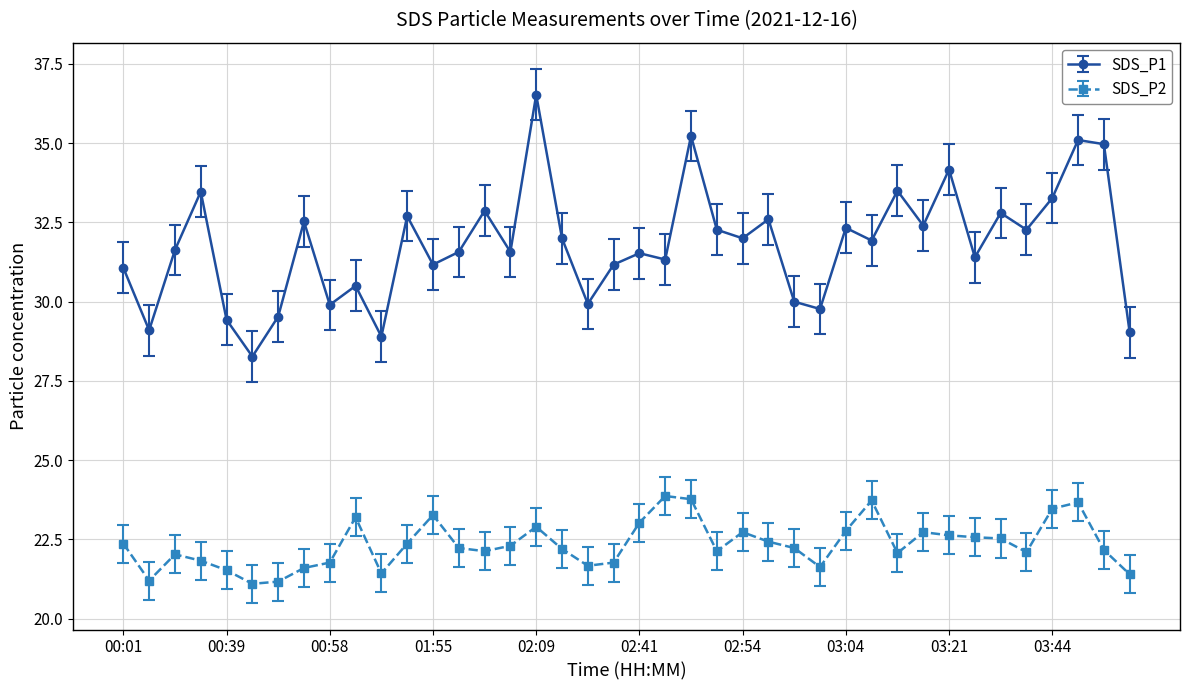

What is the average value of the SDS_P2 series?

22.3